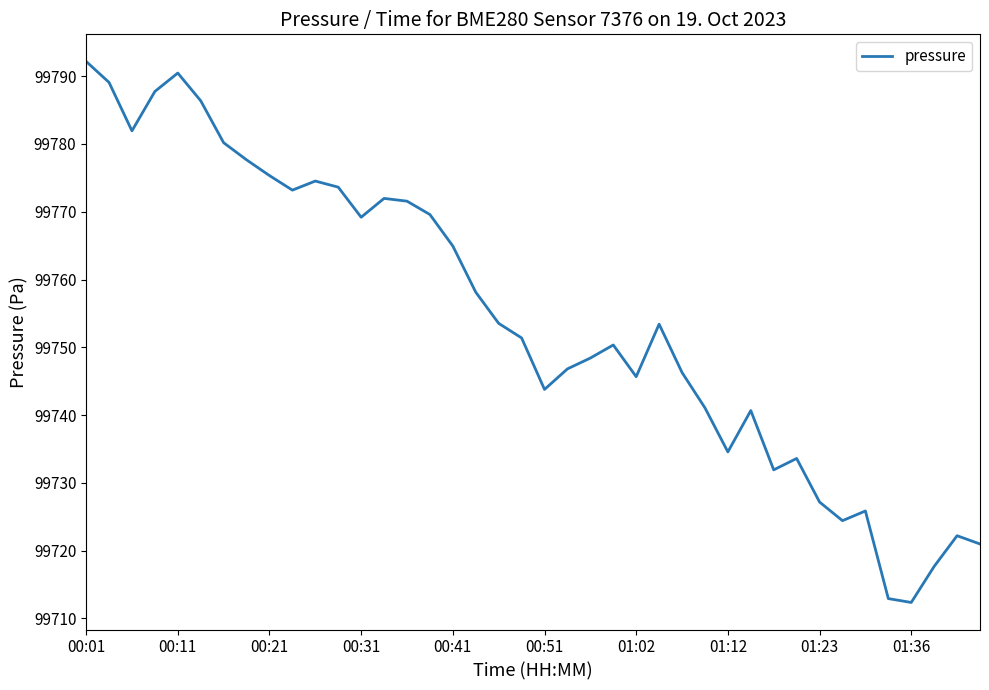

What is the maximum value shown in the chart?

99792.2